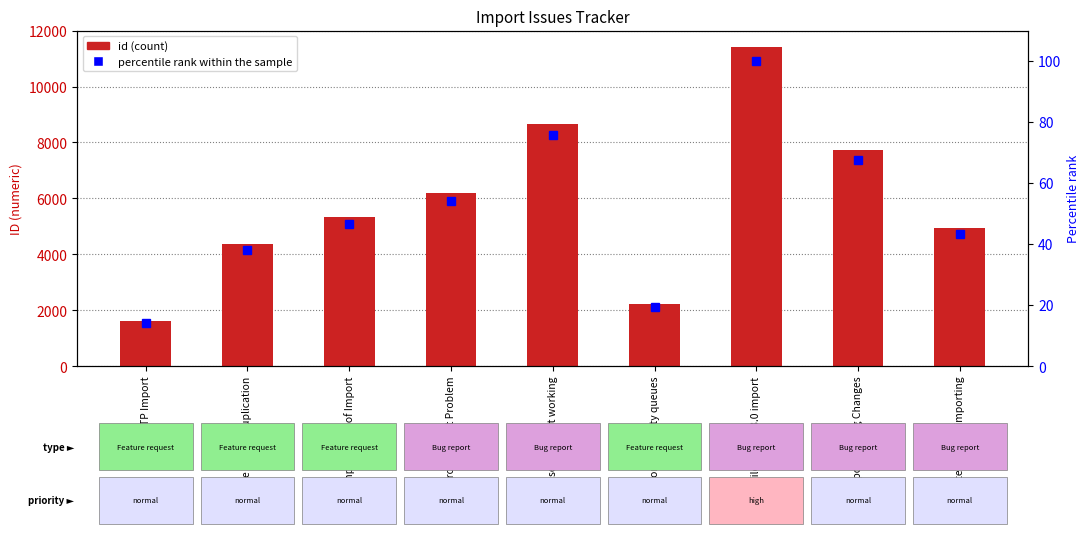

Reading left to right, what are all the values shown in this chart?

id: 1606.0	4361.0	5332.0	6194.0	8657.0	2231.0	11426.0	7721.0	4941.0
percentile rank within the sample: 14.1	38.2	46.7	54.2	75.8	19.5	100.0	67.6	43.2